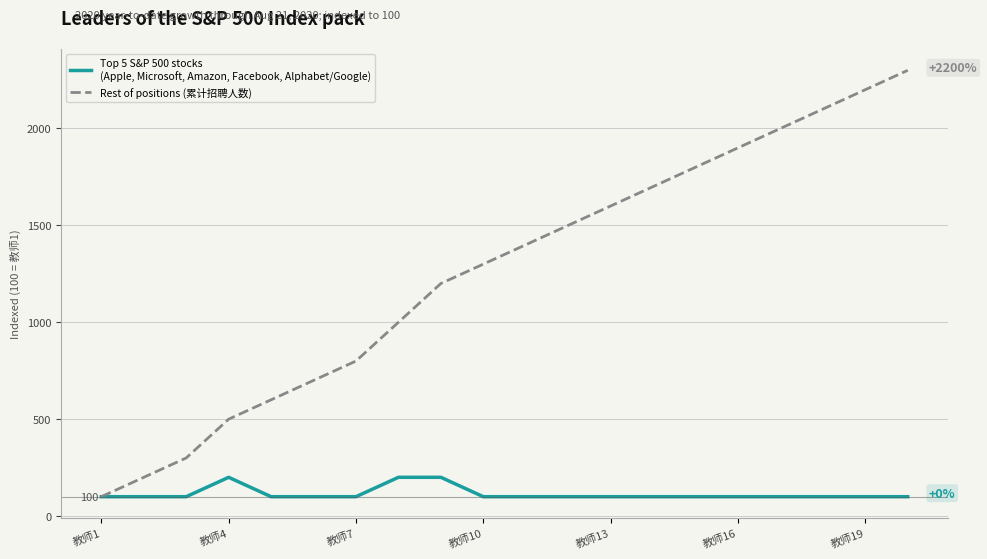

Rank the series at 教师4 from lowest to highest value.

Top 5 S&P 500 stocks
(Apple, Microsoft, Amazon, Facebook, Alphabet/Google), Rest of positions (累计招聘人数)